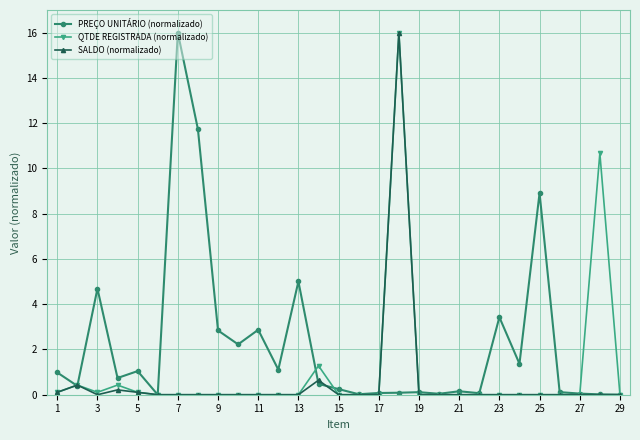

What is the highest value of the PREÇO UNITÁRIO (normalizado) series?

16.0